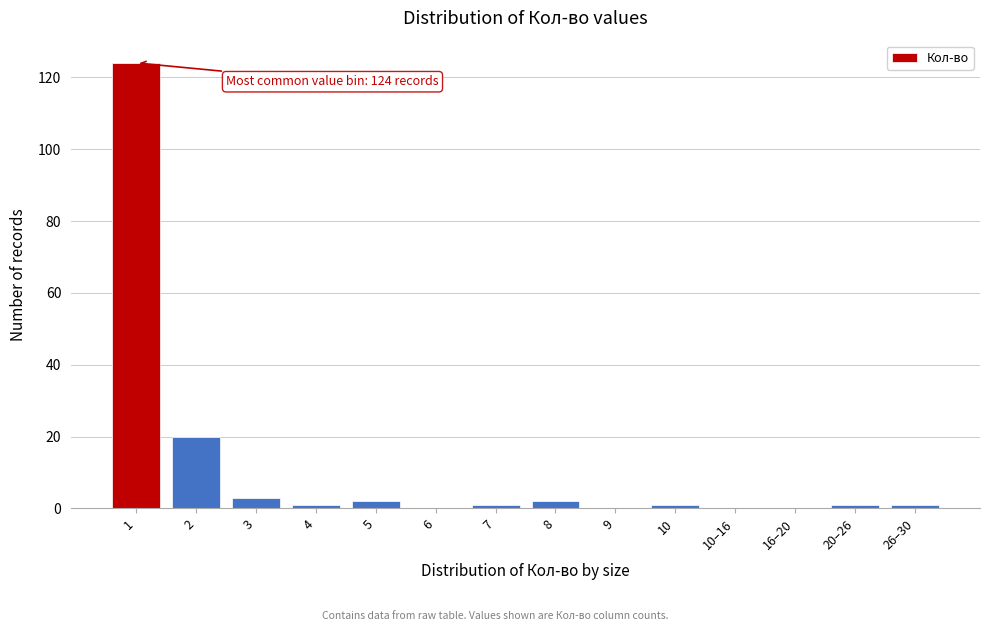

Reading left to right, what are all the values shown in this chart?

1=124	2=20	3=3	4=1	5=2	6=0	7=1	8=2	9=0	10=1	10–16=0	16–20=0	20–26=1	26–30=1